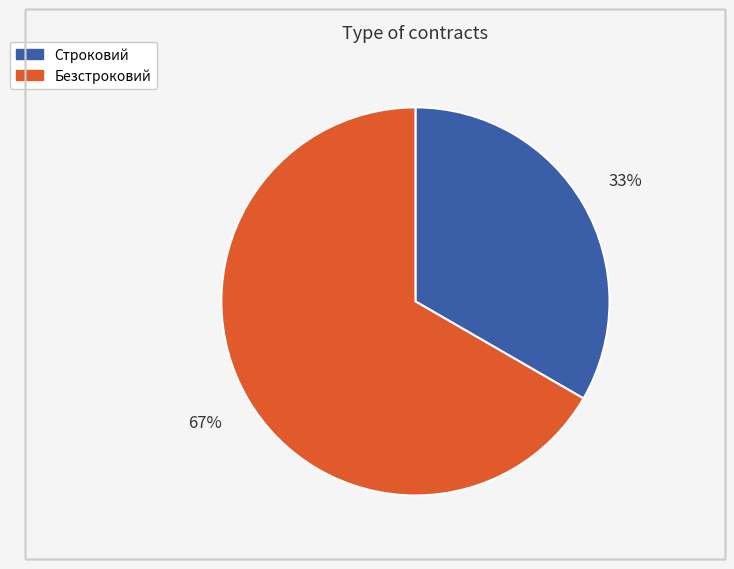

Which category has the smallest portion of the pie?

Строковий